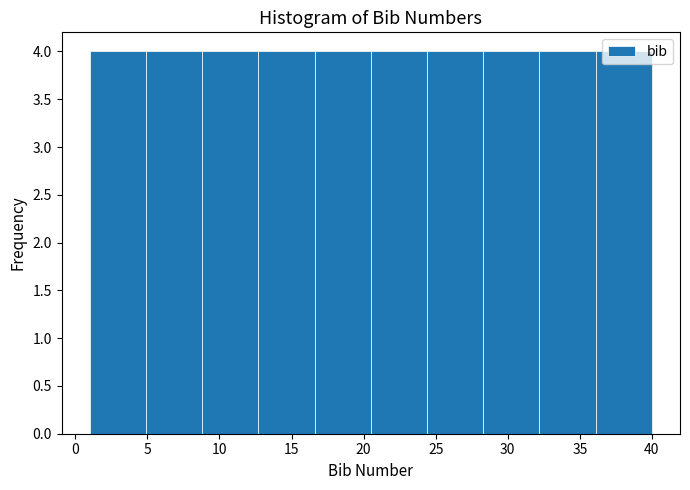

How tall is the bar that spans 28.3 to 32.2 on the x-axis? Neither the bar edges nor the heights are printed on the chart, so give them approximately, as read against the axes.

4